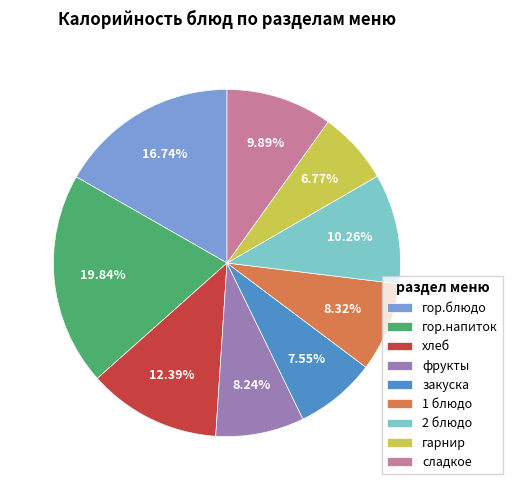

What is the total percentage of 2 блюдо and закуска?

17.8%